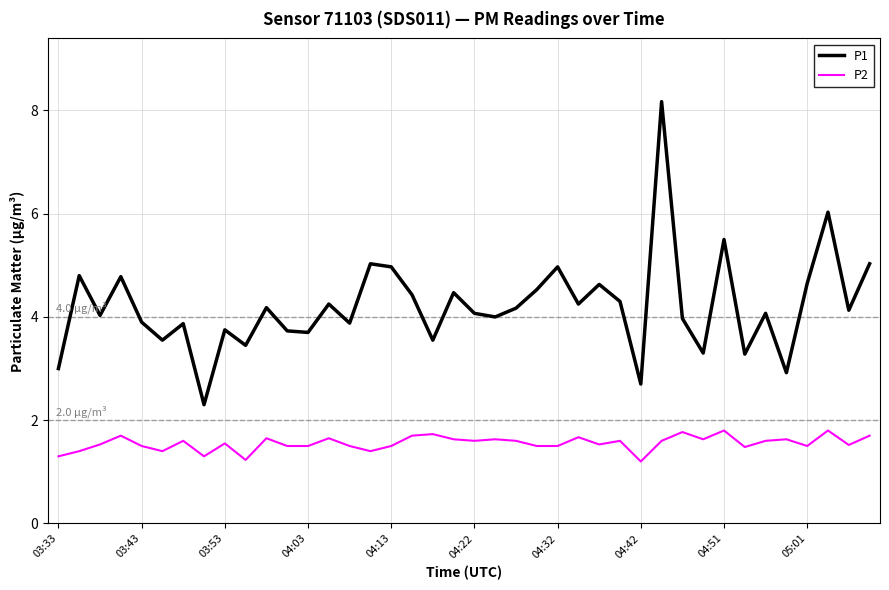

True or false: P1 and P2 intersect in this chart.

False